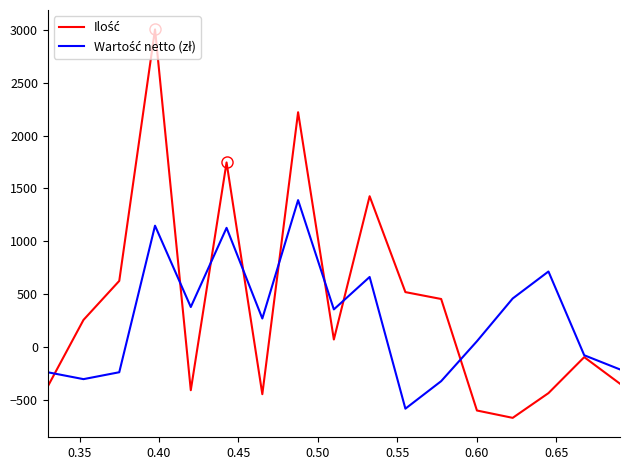

How many lines are shown in the chart?

2